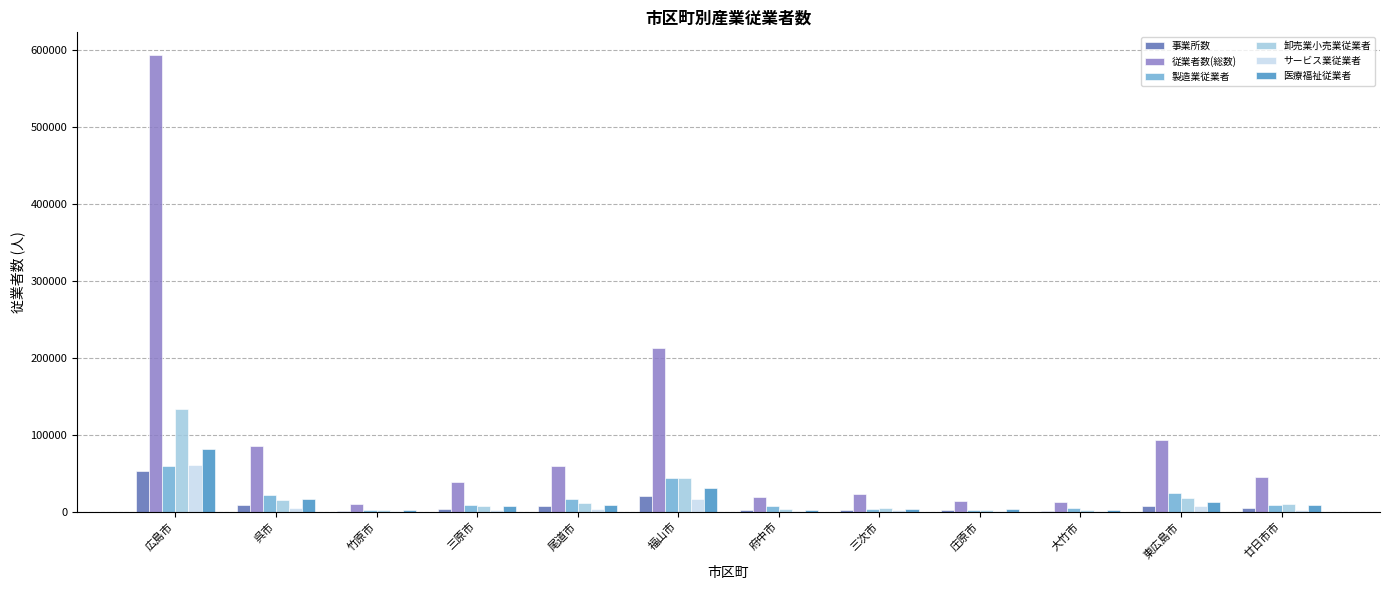

Between 福山市 and 府中市, which series saw the biggest shift?

従業者数(総数)